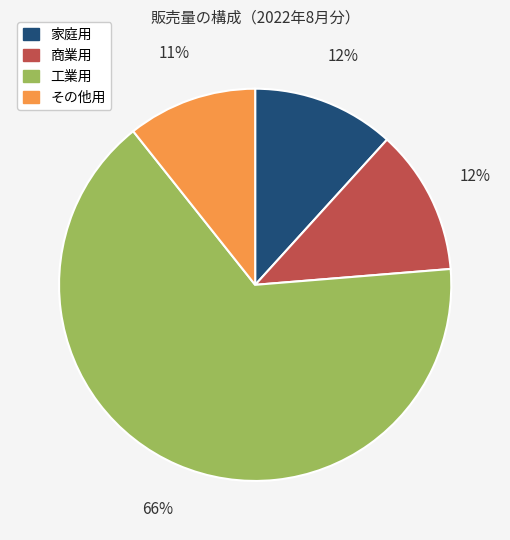

What is the smallest slice in the pie chart?

その他用